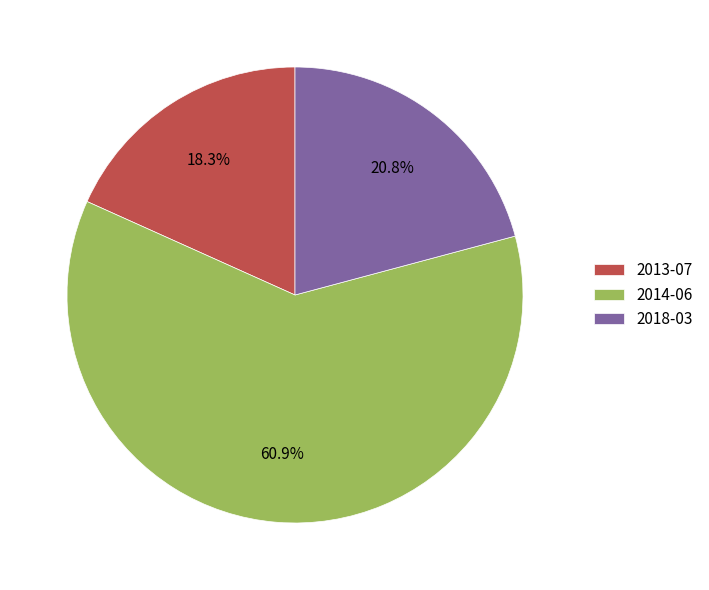

Is 2014-06 the majority of the pie?

Yes